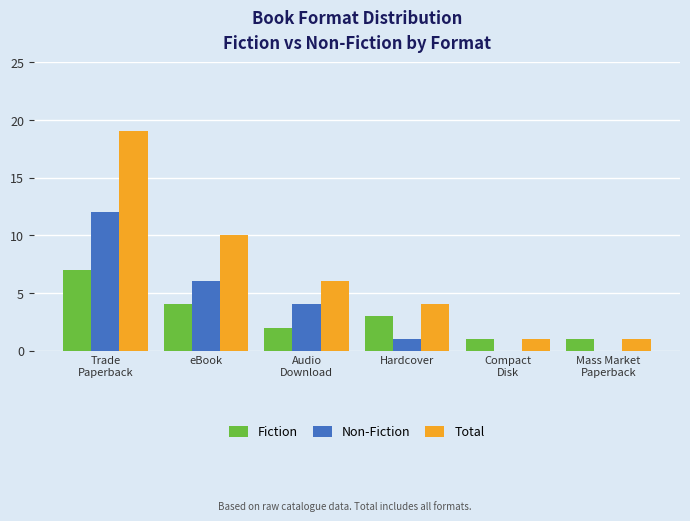

At which category is the sum across all series the highest?

Trade
Paperback